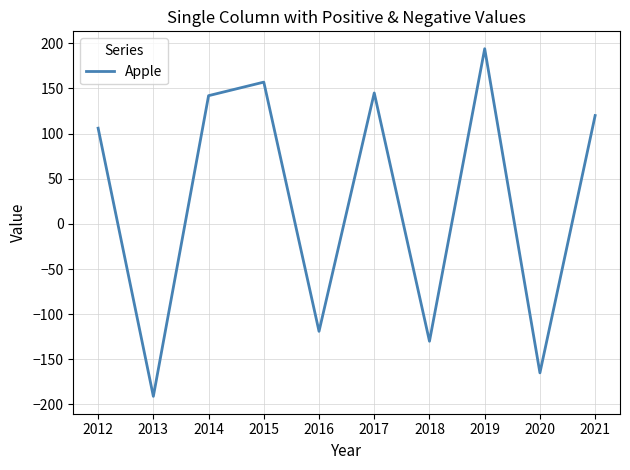

Reading right to left, what are all the values shown in this chart?

2021=120	2020=-165	2019=194	2018=-130	2017=145	2016=-119	2015=157	2014=142	2013=-191	2012=106